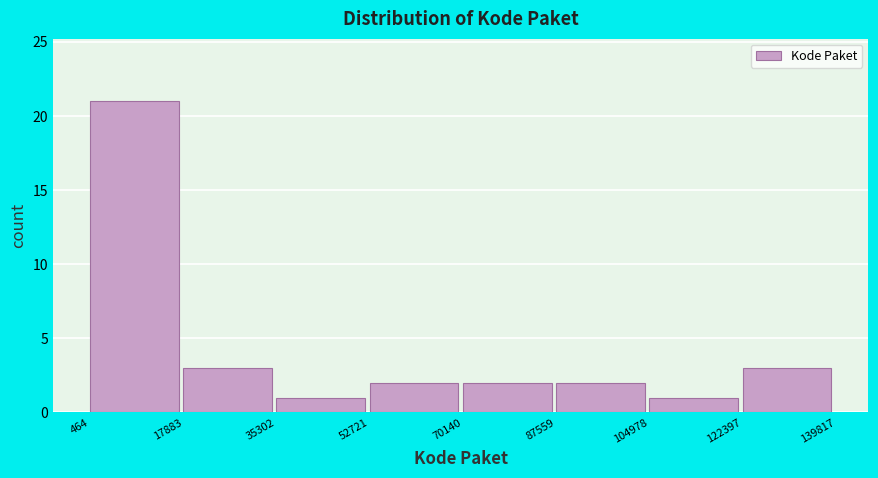

Reading left to right, transcribe this chart: for each bar, give the range it covers on the x-axis and its height. The values are not printed on the chart, so give them approximately, as read against the axis.

464 to 17883: 21
17883 to 35302: 3
35302 to 52721: 1
52721 to 70140: 2
70140 to 87559: 2
87559 to 104978: 2
104978 to 122397: 1
122397 to 139817: 3